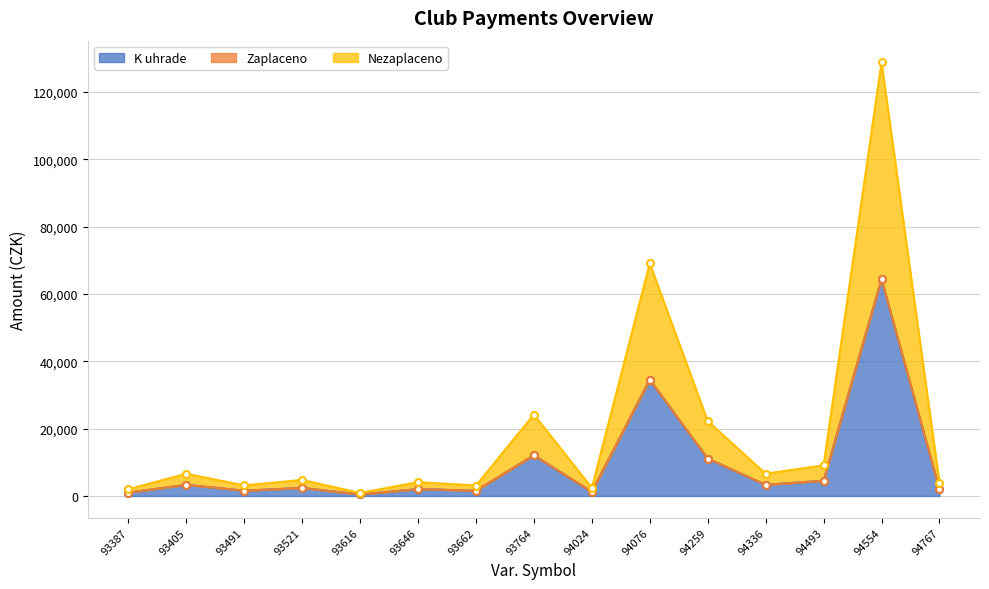

List the labels in order of K uhrade value, largest first.

94554, 94076, 93764, 94259, 94493, 94336, 93405, 93521, 93646, 94767, 93491, 93662, 94024, 93387, 93616